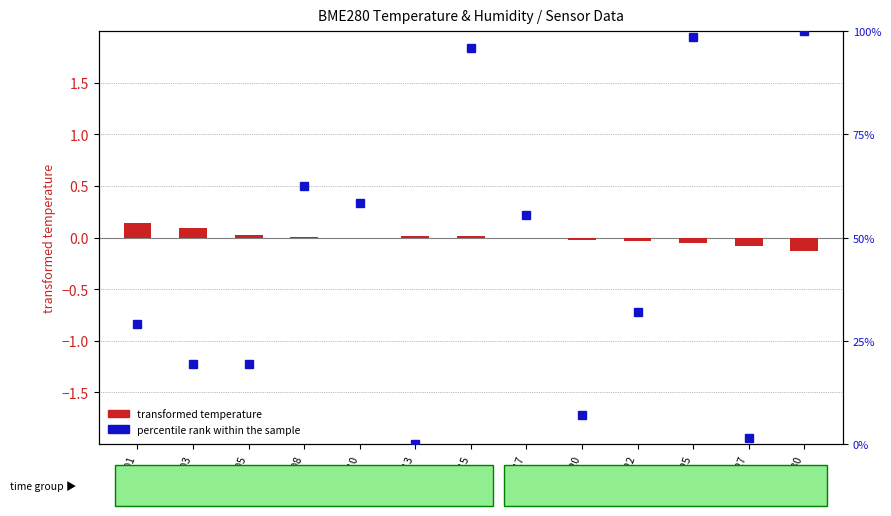

What is the spread (max minus min) of values at 00:25?

98.7